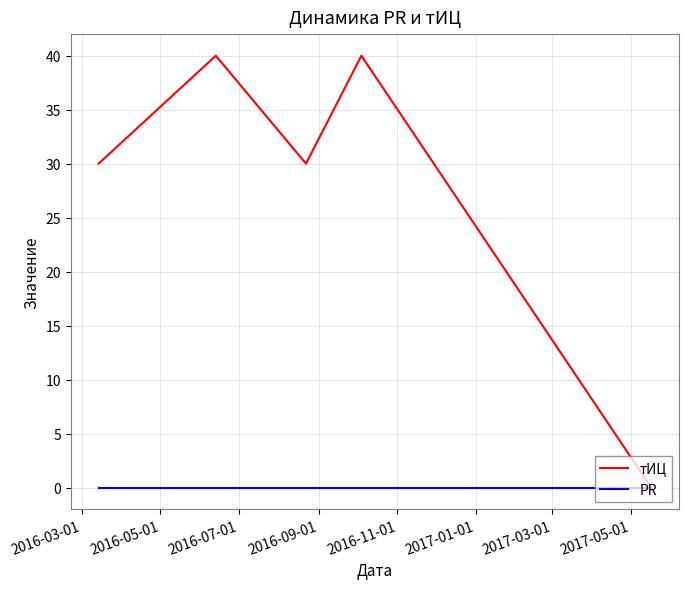

What is the maximum value shown in the chart?

40